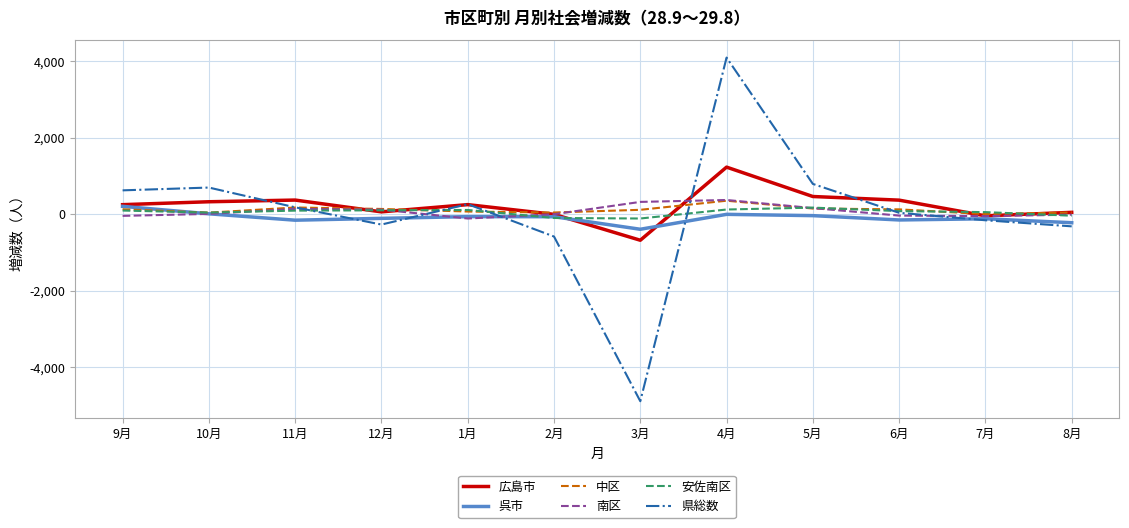

The value of 県総数 at 3月 is -6425. True or false?

False